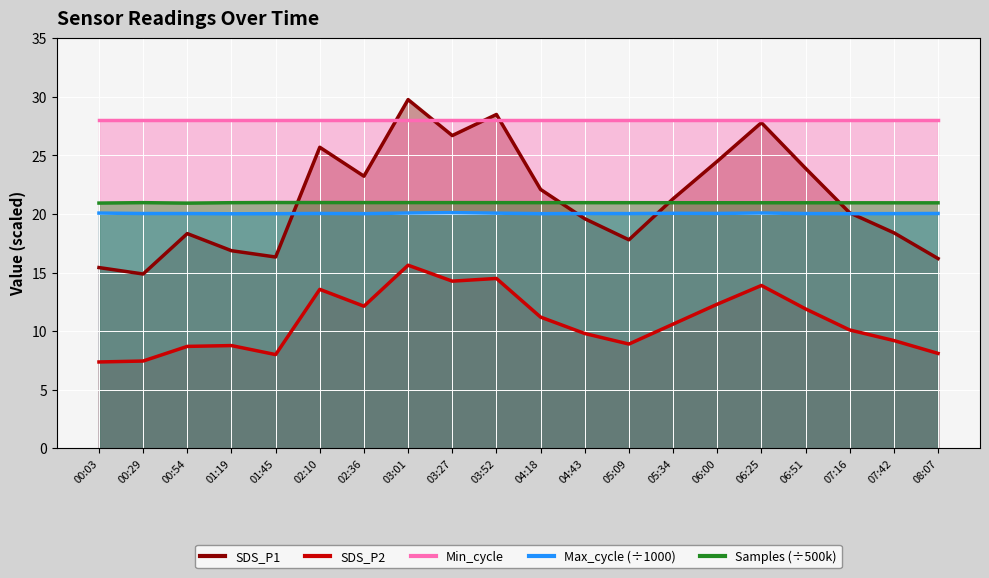

At which category does SDS_P1 reach its first local peak?

00:54